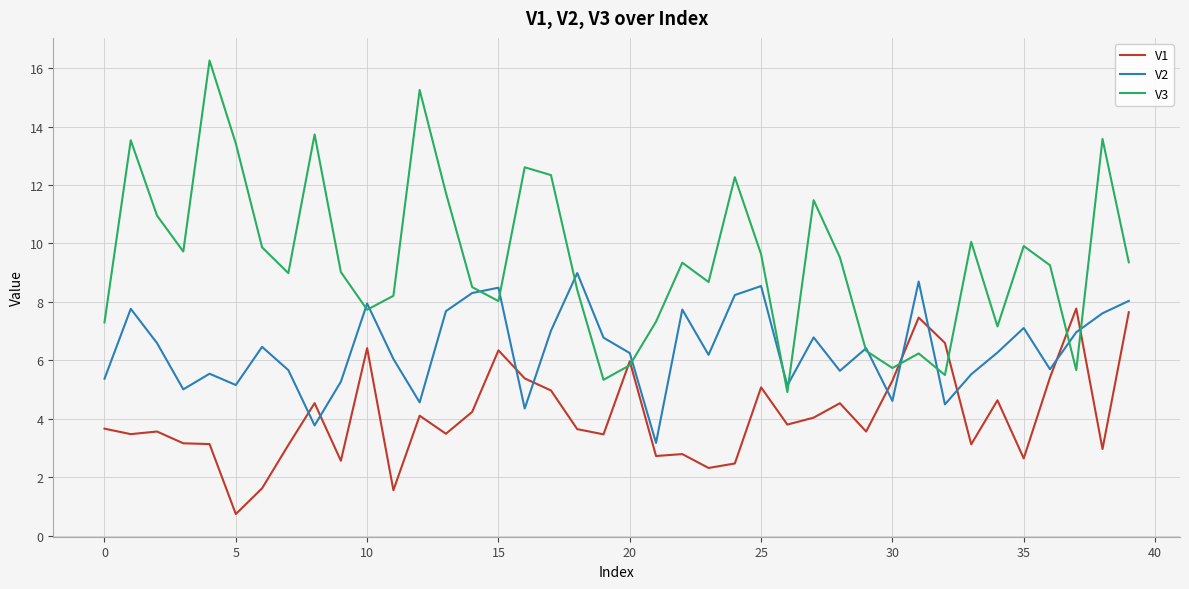

True or false: V2 and V3 cross at least once.

True